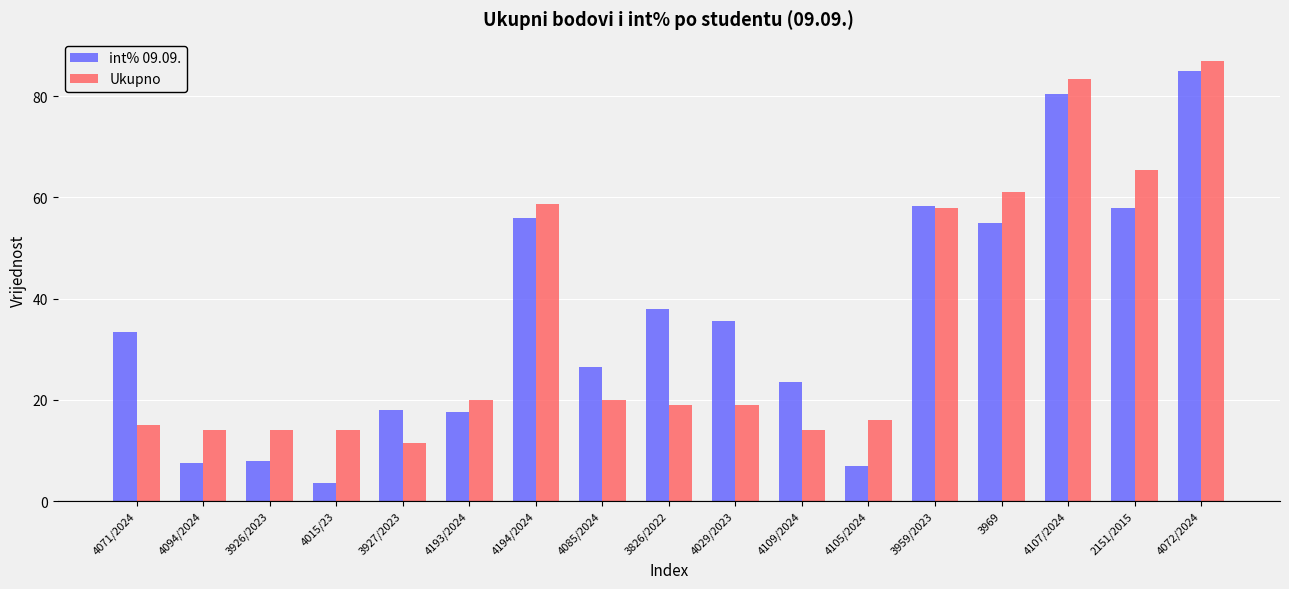

What is the label of the 12th bar from the left?

4105/2024